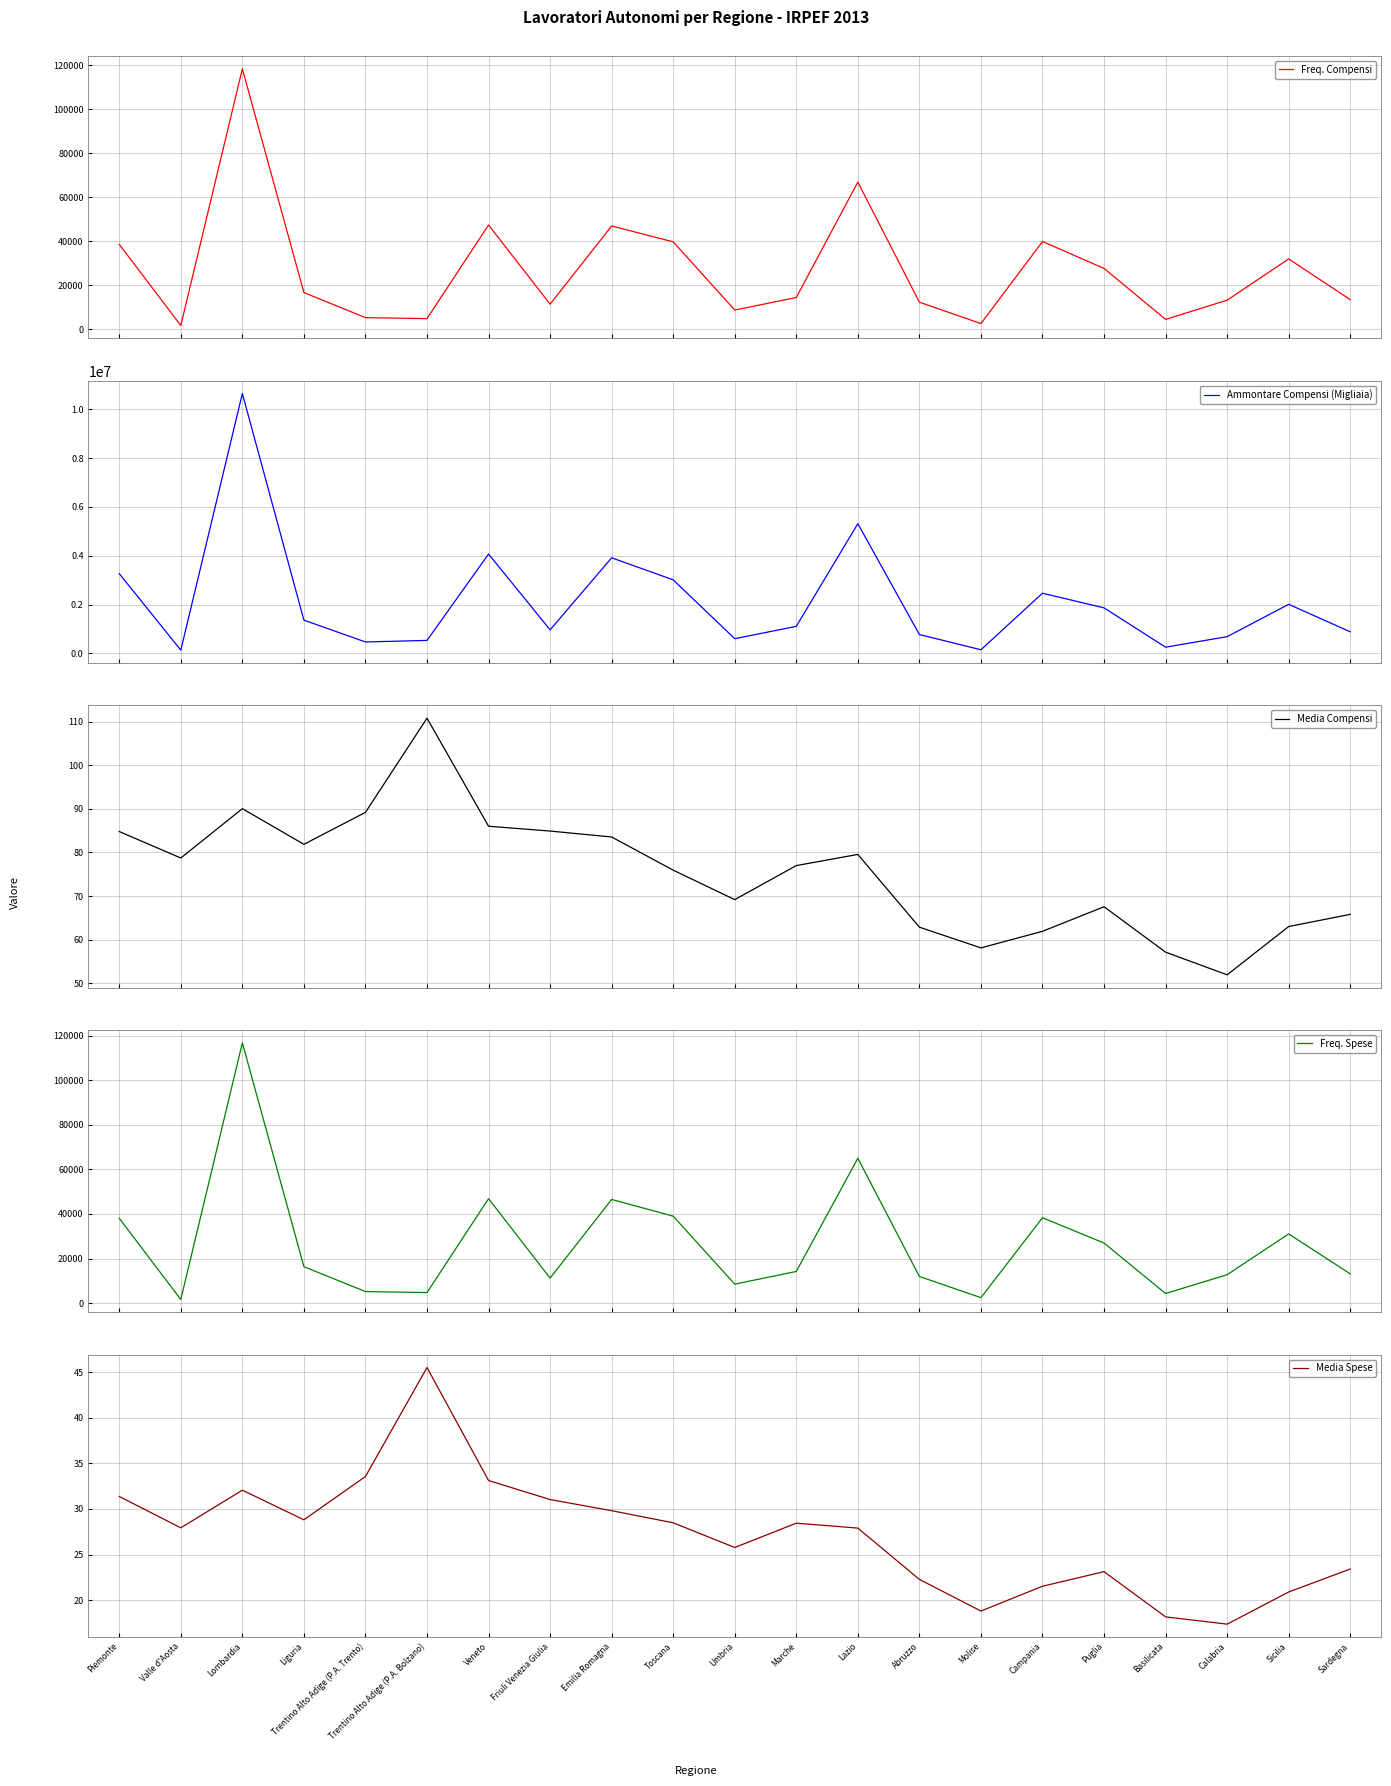

Where is the first local maximum for Freq. Spese?

Lombardia